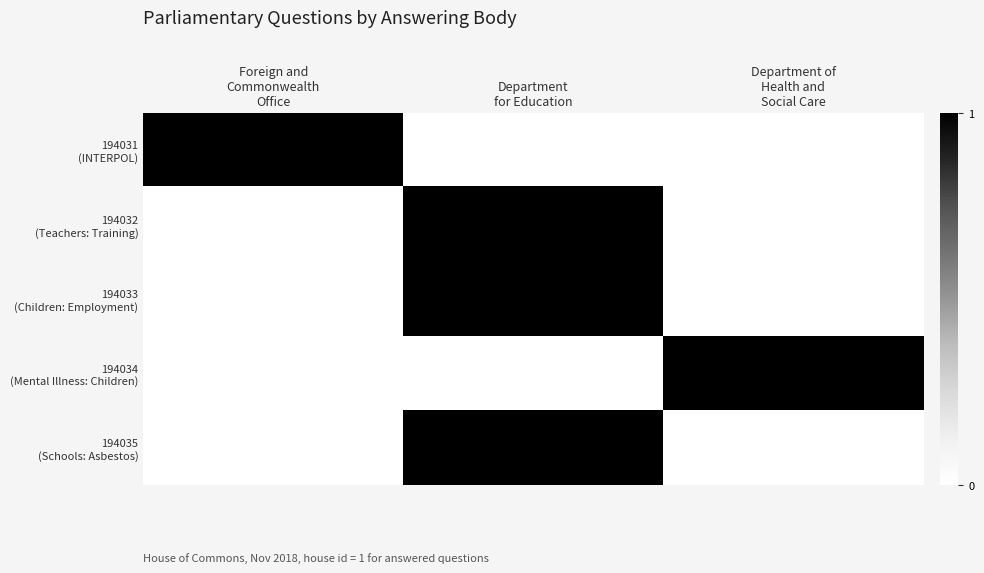

What is the spread (max minus min) of values at Foreign and
Commonwealth
Office?

1